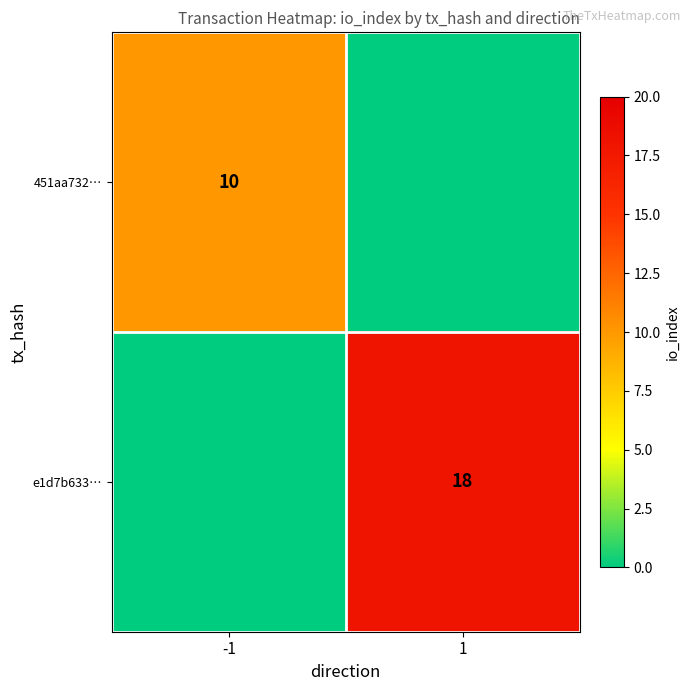

Which category has the lowest value across all series?

1